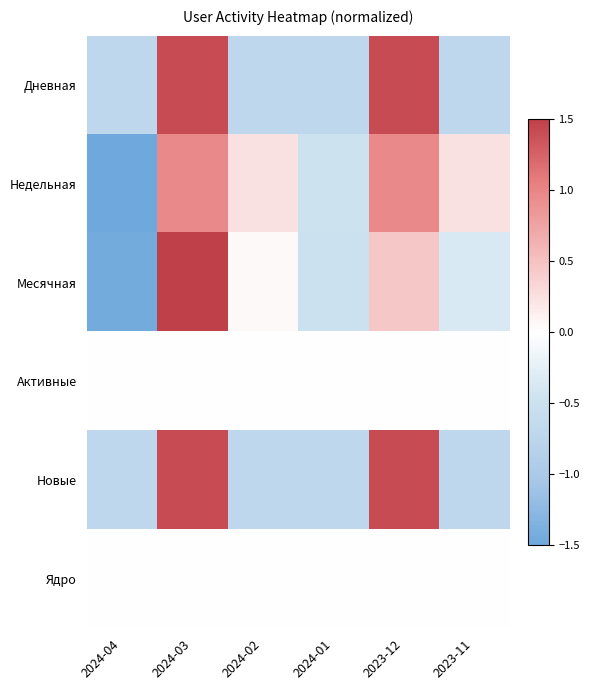

Count the number of categories in the chart.

6